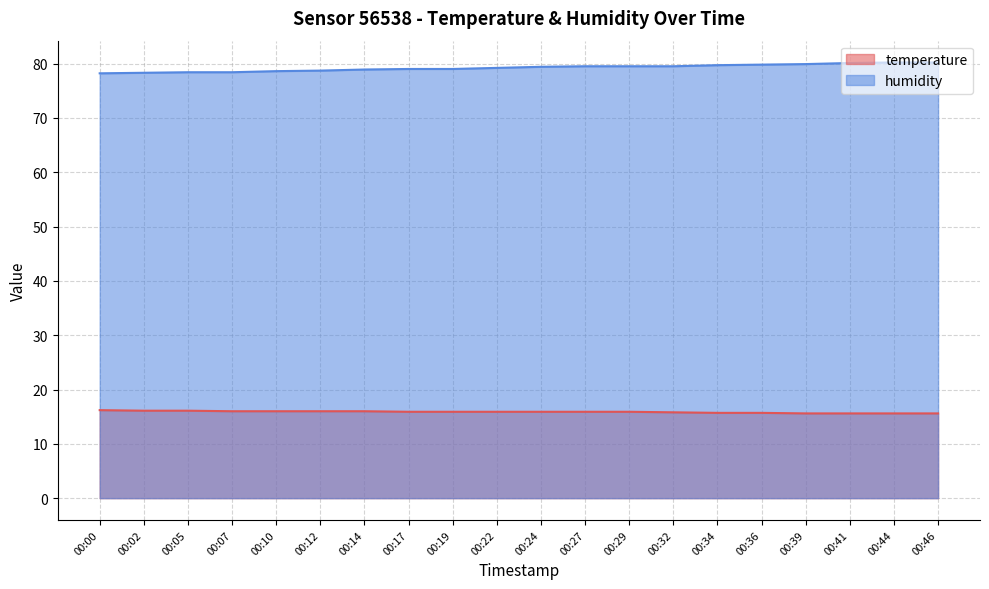

True or false: humidity has a value of 140.8 at 00:34.

False